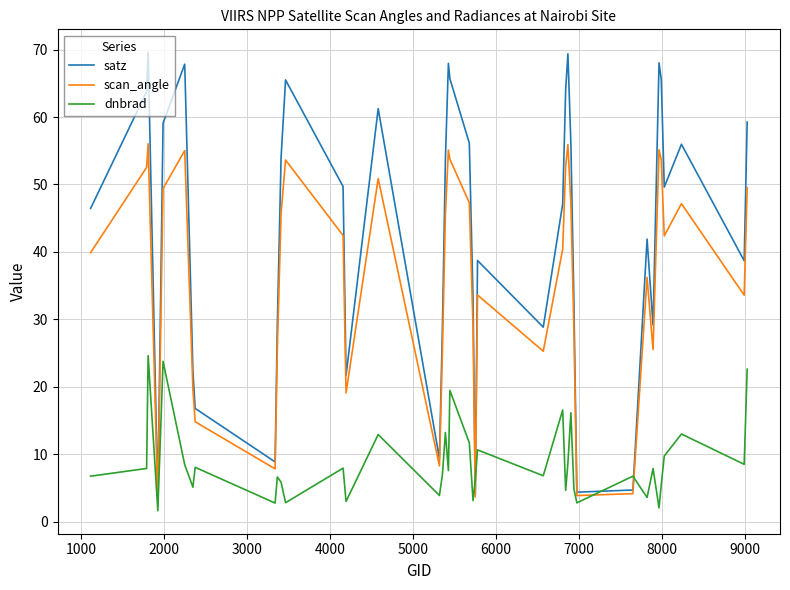

What is the lowest value of the scan_angle series?

3.0